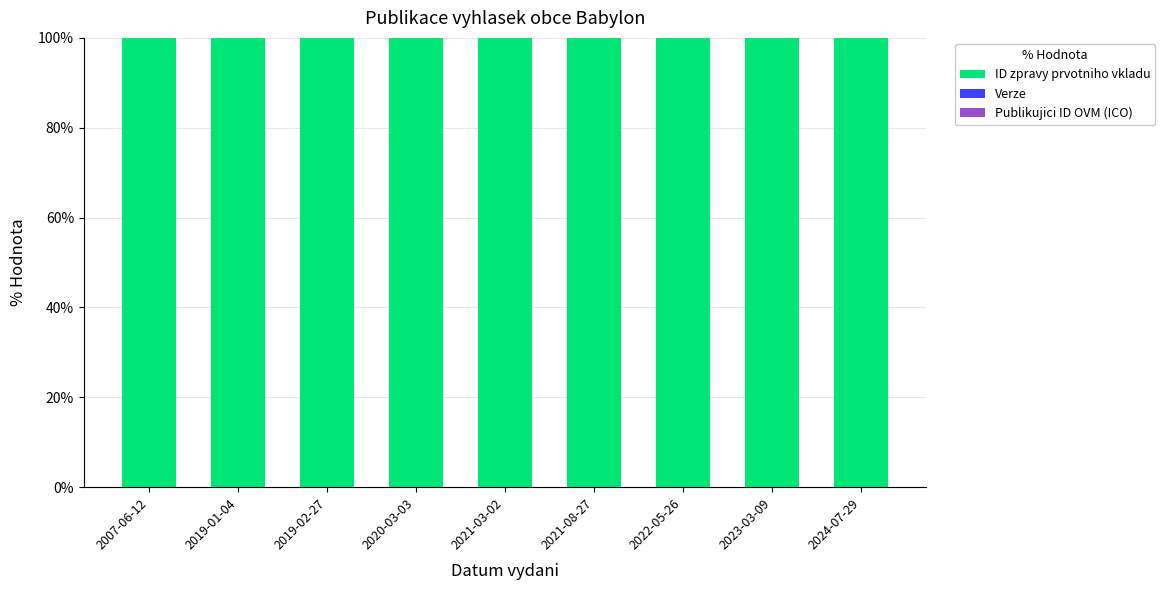

Does the chart contain stacked bars?

Yes